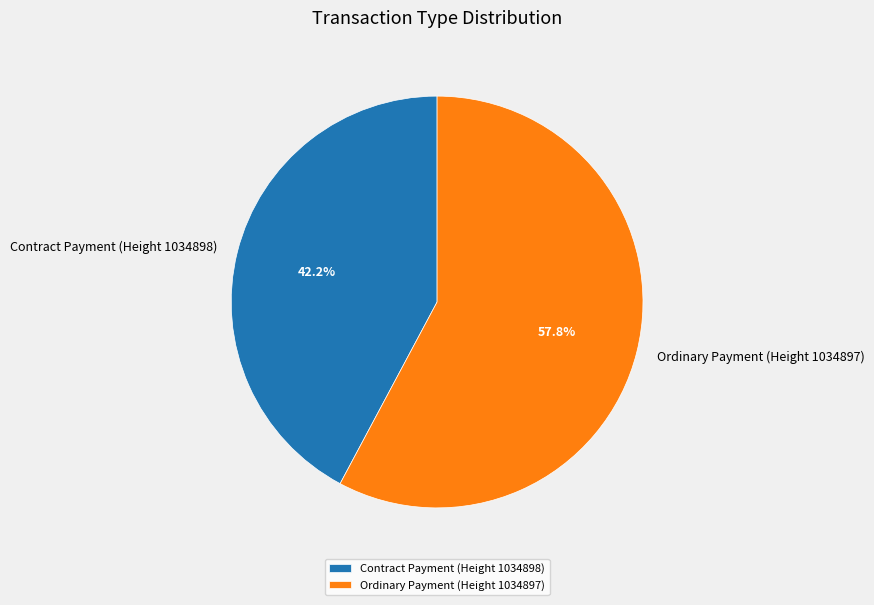

To the nearest percent, what portion does Ordinary Payment (Height 1034897) represent?

58%